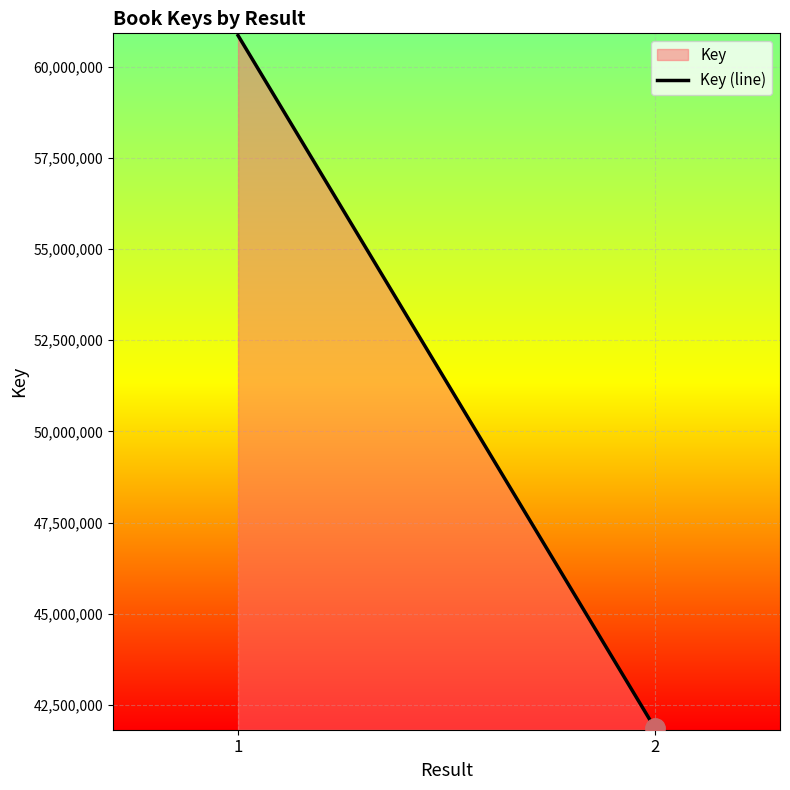

List the labels in order of value, largest first.

1, 2